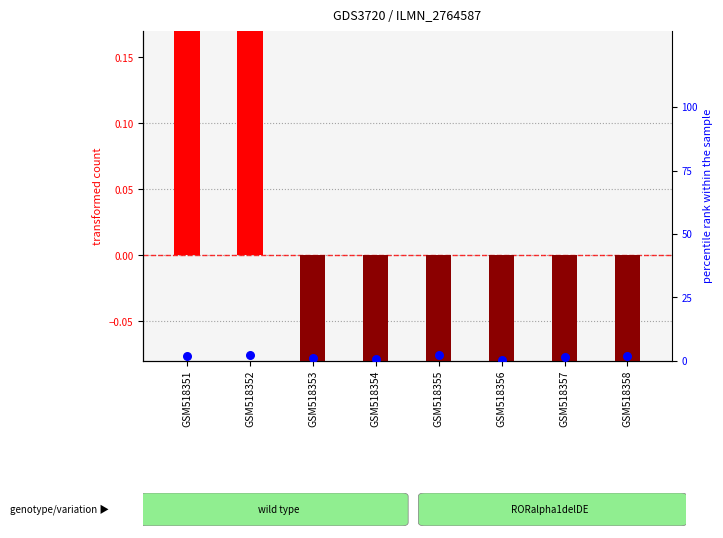

Which series has the largest total across all categories?

percentile rank within the sample